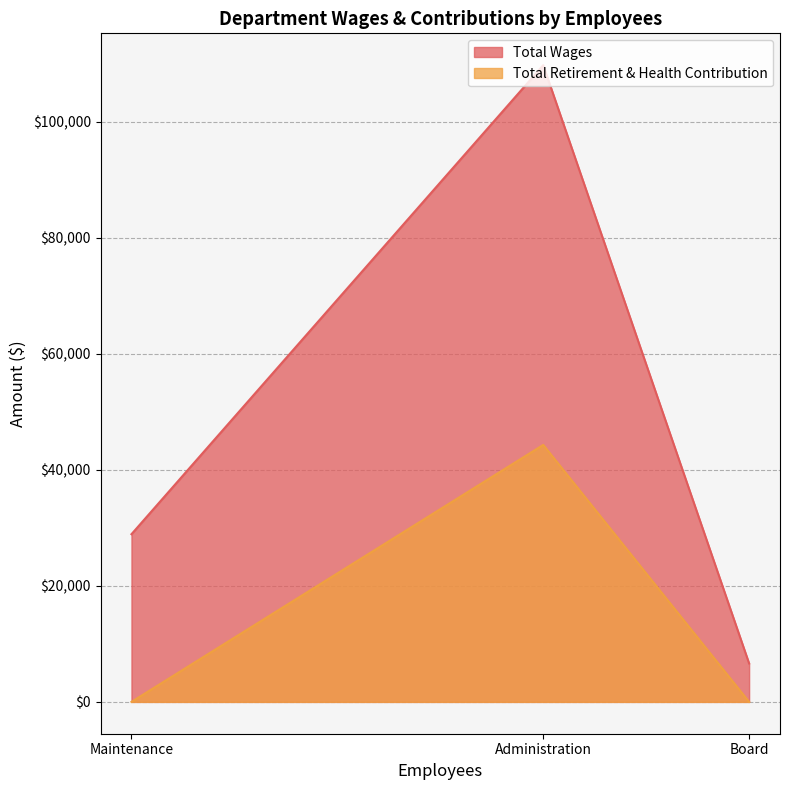

What is the maximum value shown in the chart?

109794